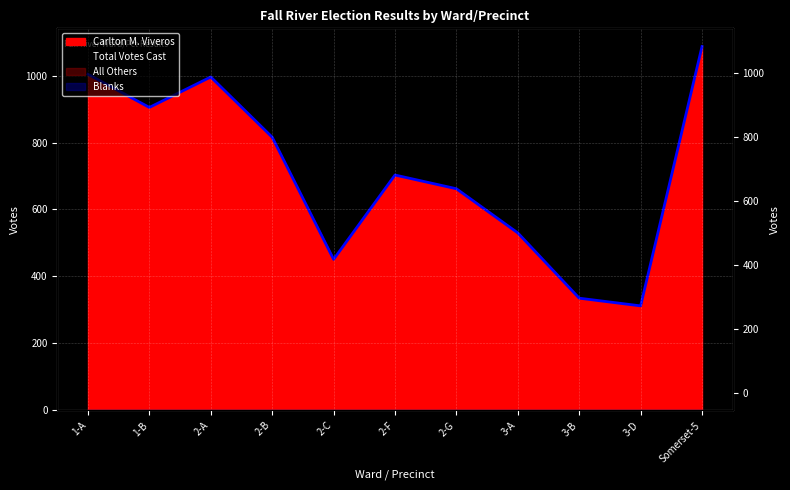

What is the value of the Carlton M. Viveros point at the 7th from the left?

662